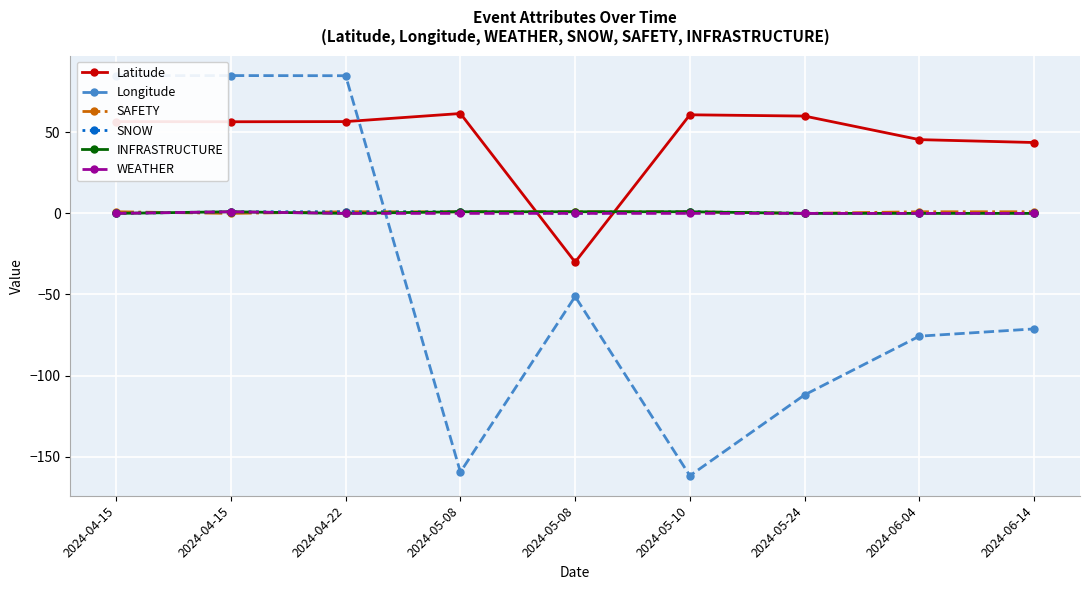

Is it true that WEATHER equals 0.0 at 2024-04-22?

True